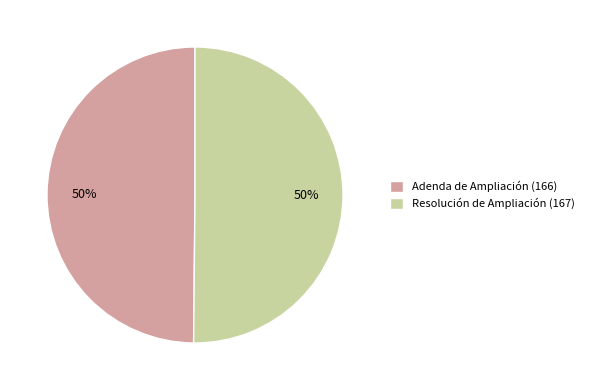

What is the ratio of the value at Adenda de Ampliación (166) to the value at Resolución de Ampliación (167)?

1.0